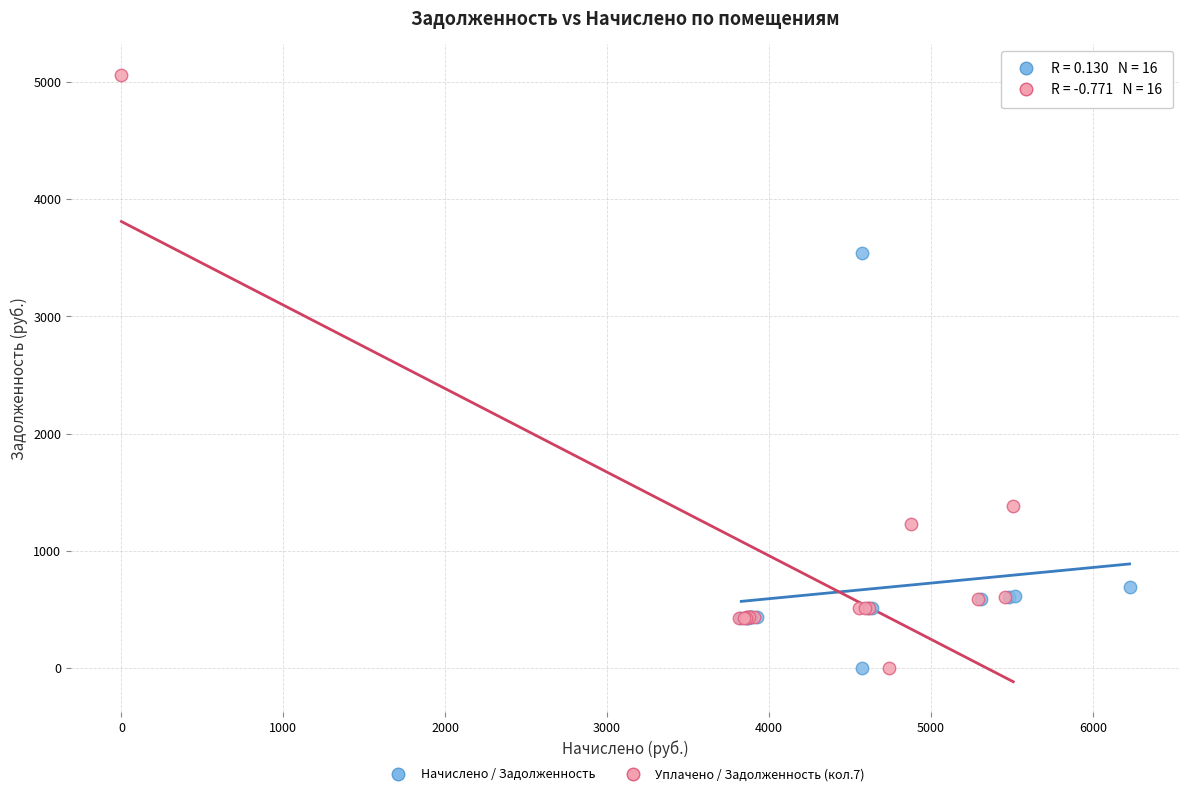

Which series has the widest spread of Y values?

Уплачено / Задолженность (кол.7)